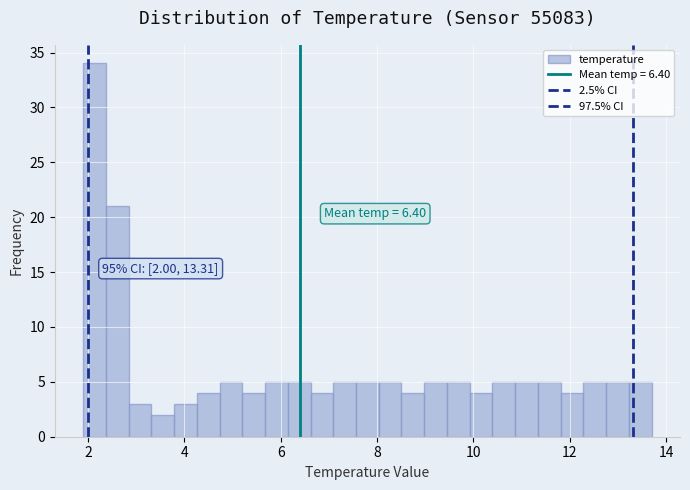

Read against the x-axis, roughly where is the centre of the tallest bar?

2.2